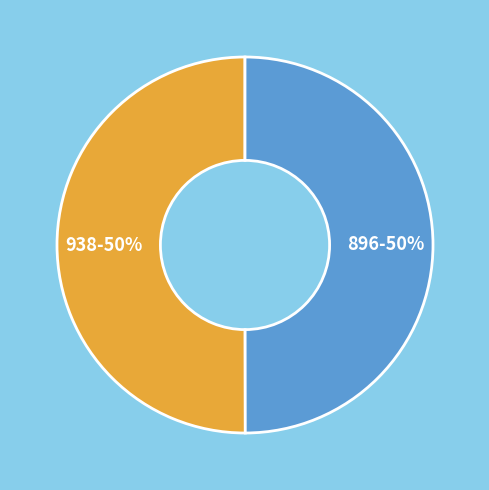

True or false: 938 accounts for 65% of the total.

False